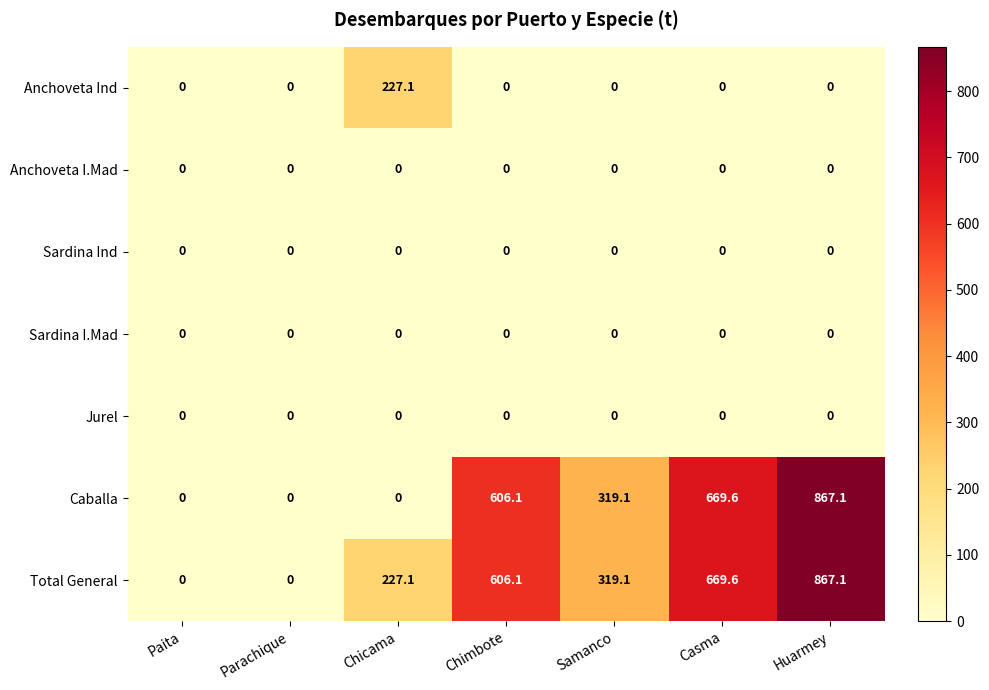

What is the average value of the Total General series?

384.1